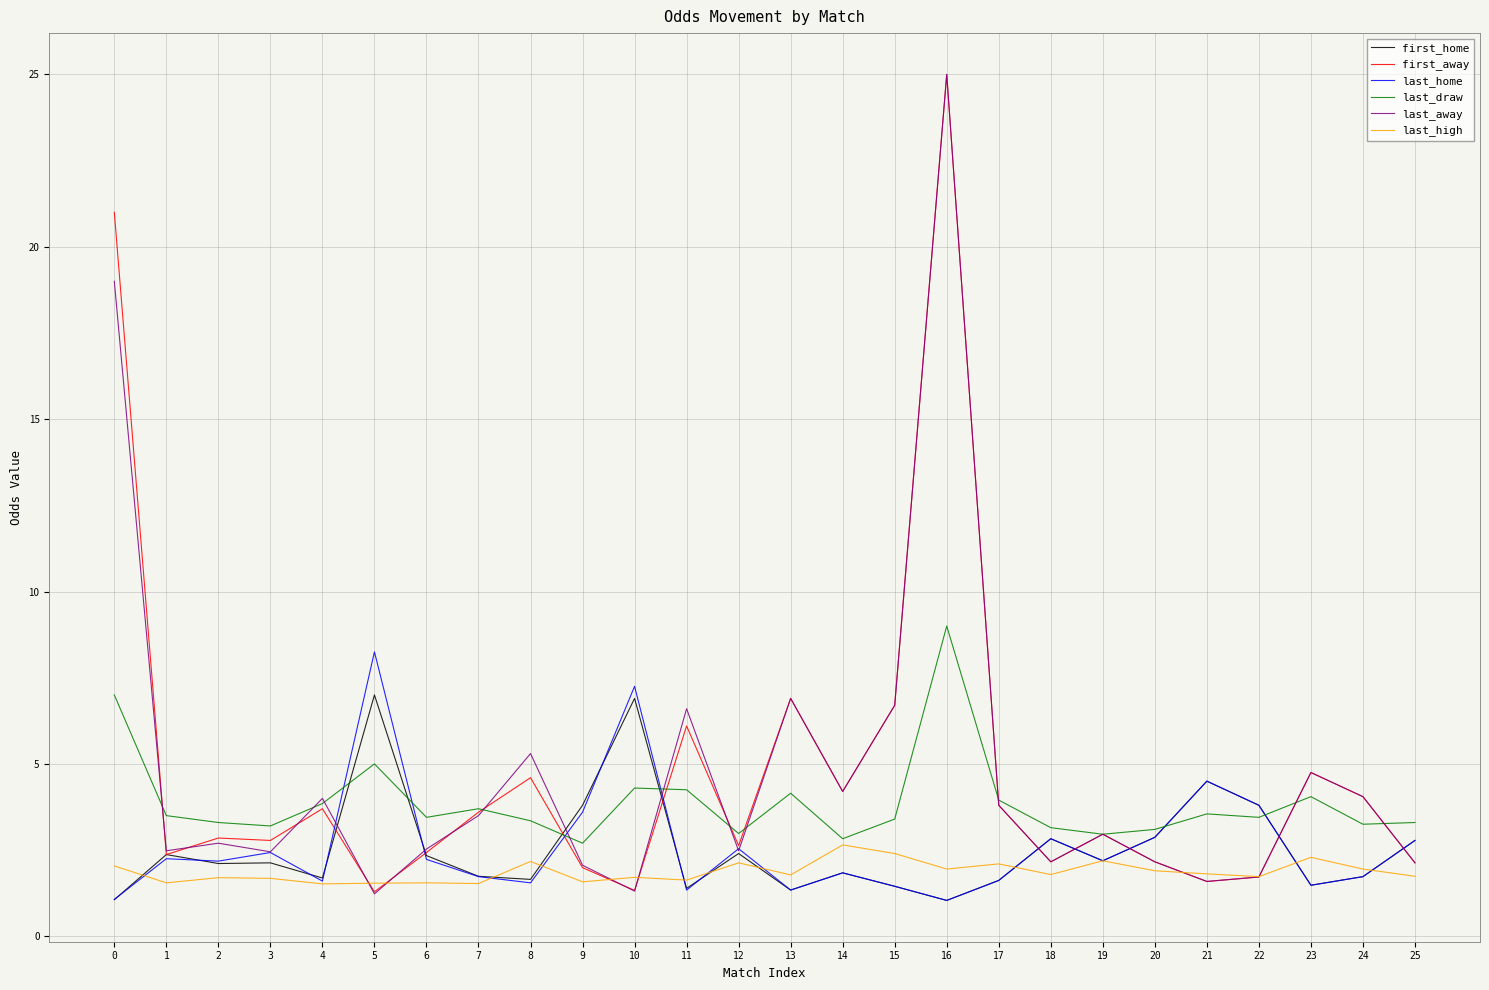

What is the spread (max minus min) of values at 3?

1.5